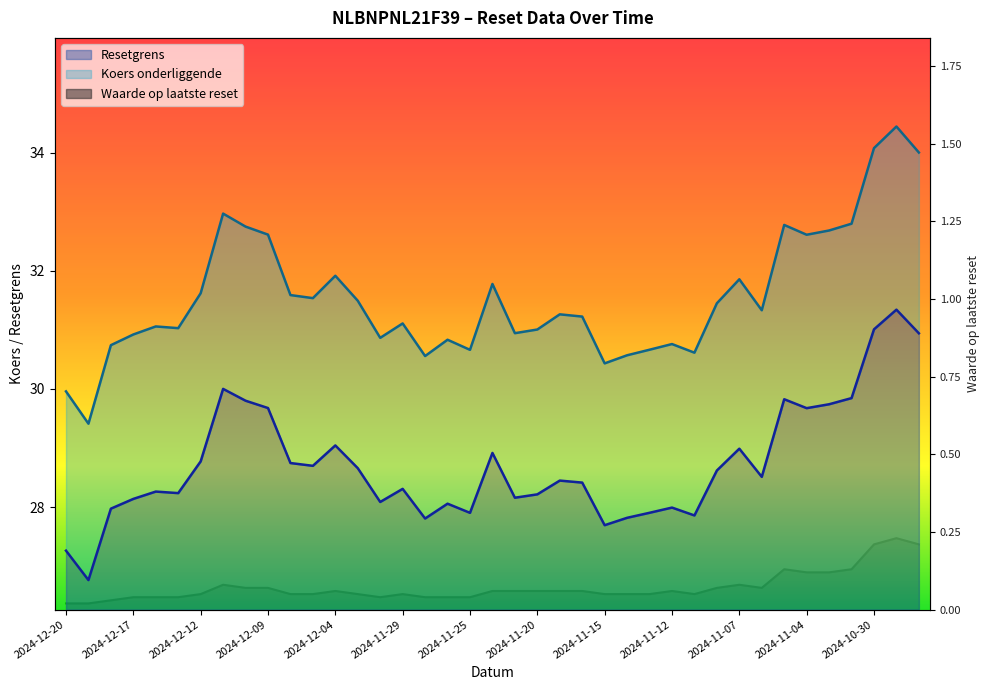

What position from the right is 2024-12-06?

29